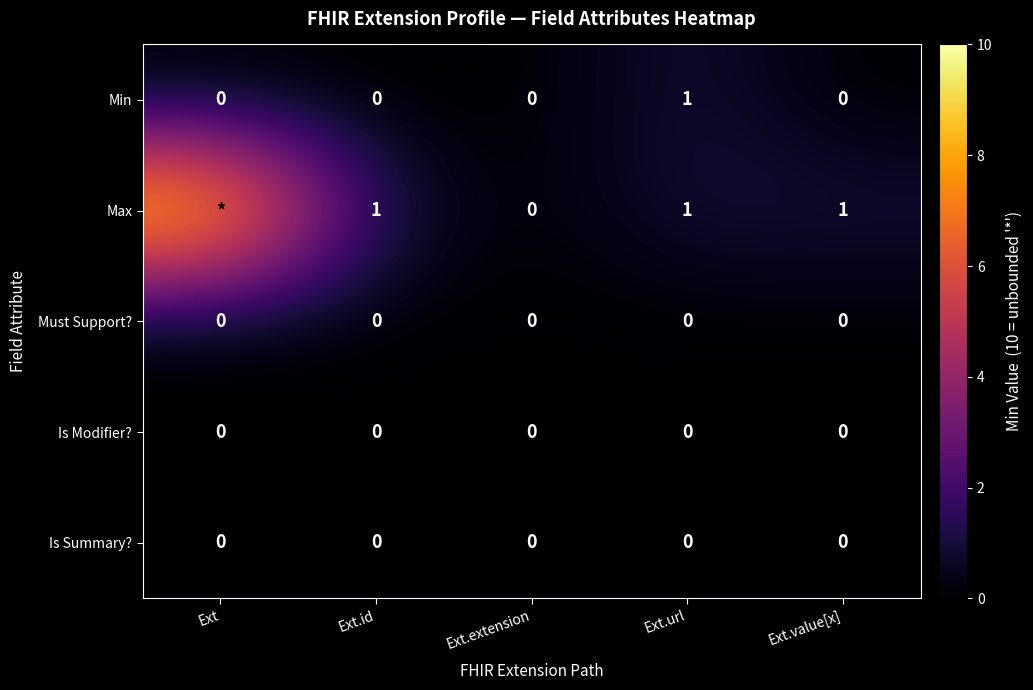

The Is Modifier? series shows 0 at Ext. True or false?

True